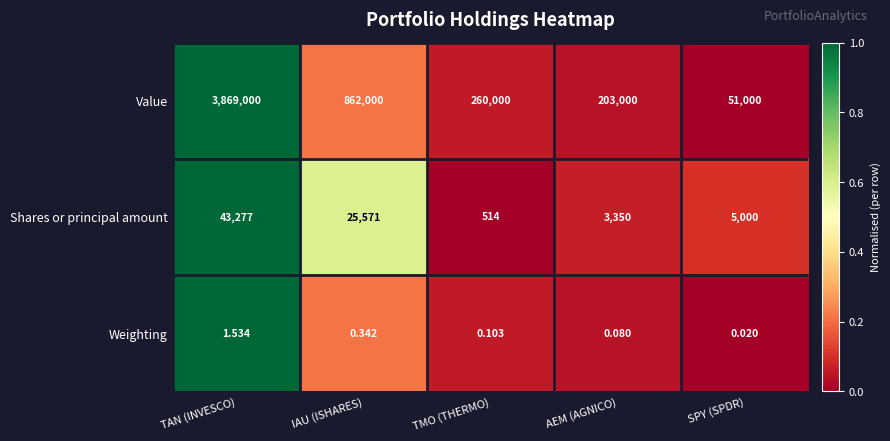

Which series has the largest range (max minus min)?

Value